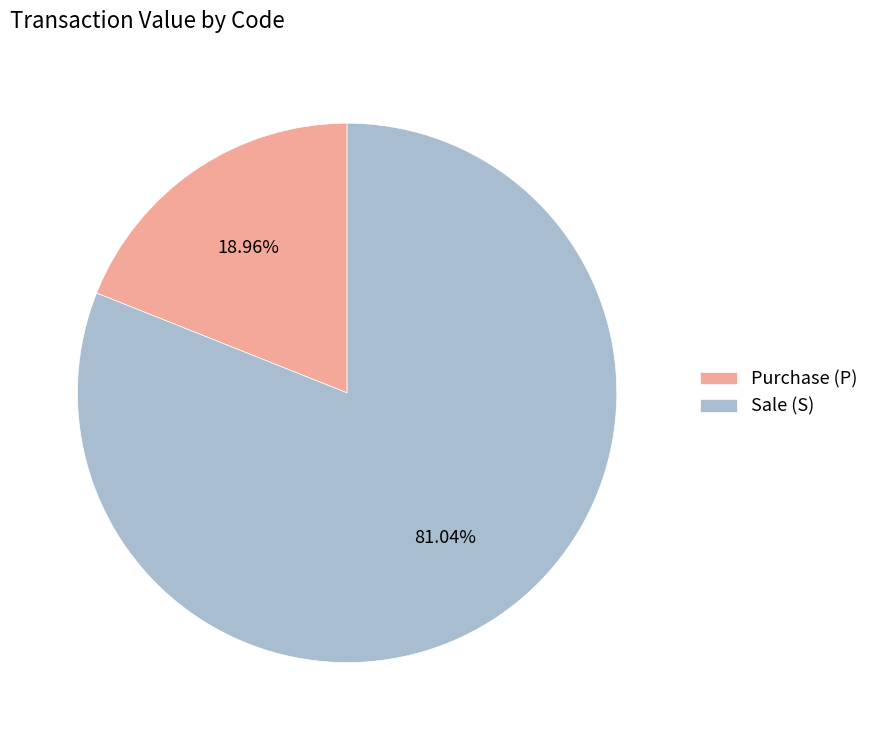

Rank the categories by value from lowest to highest.

Purchase (P), Sale (S)